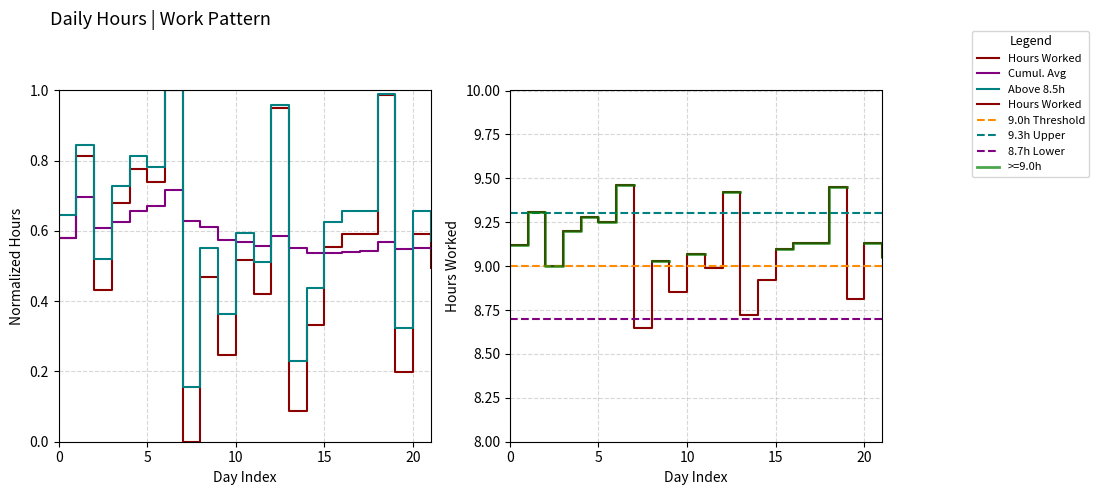

What is the total value across all series at 6?

38.2